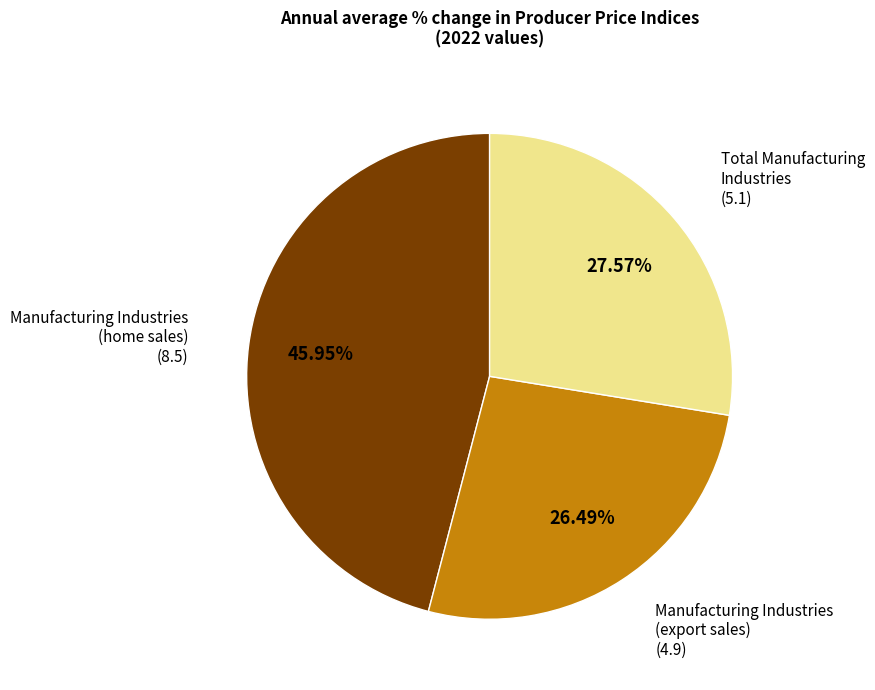

The Total Manufacturing Industries slice represents 41% of the pie. True or false?

False